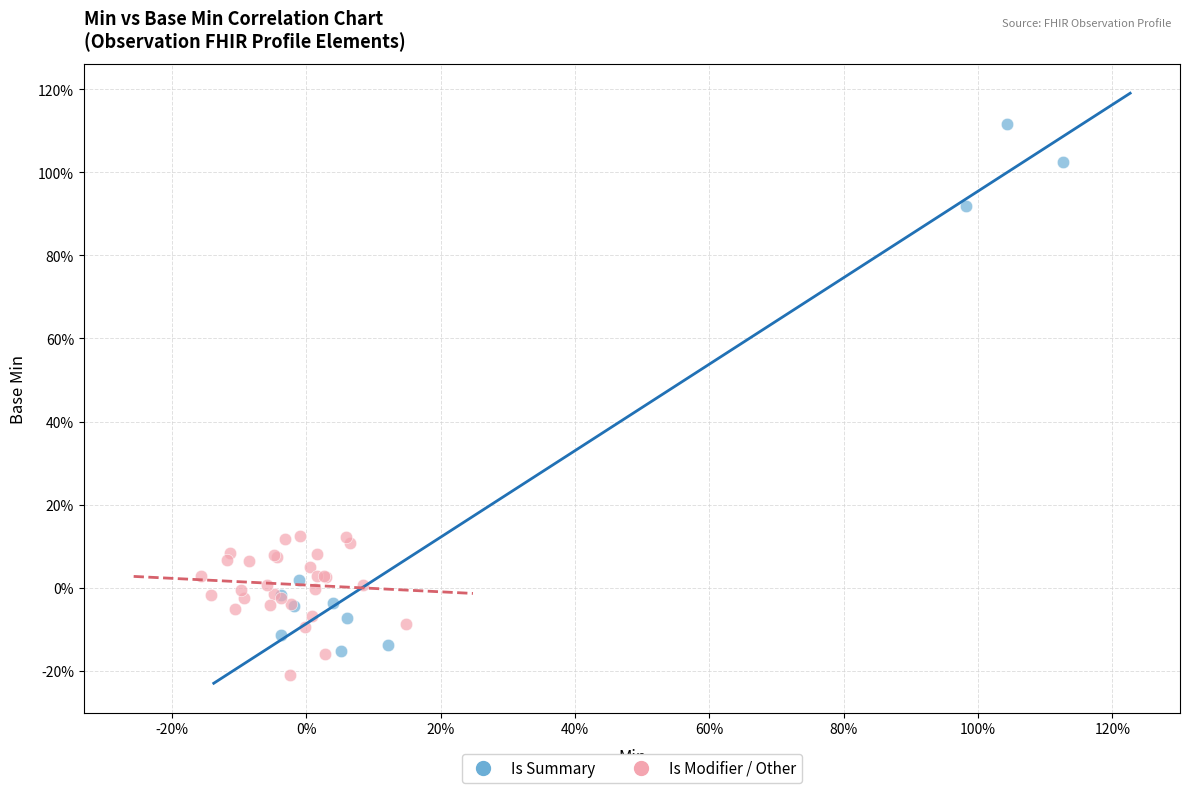

What are all the series names shown in the legend?

Is Summary, Is Modifier / Other